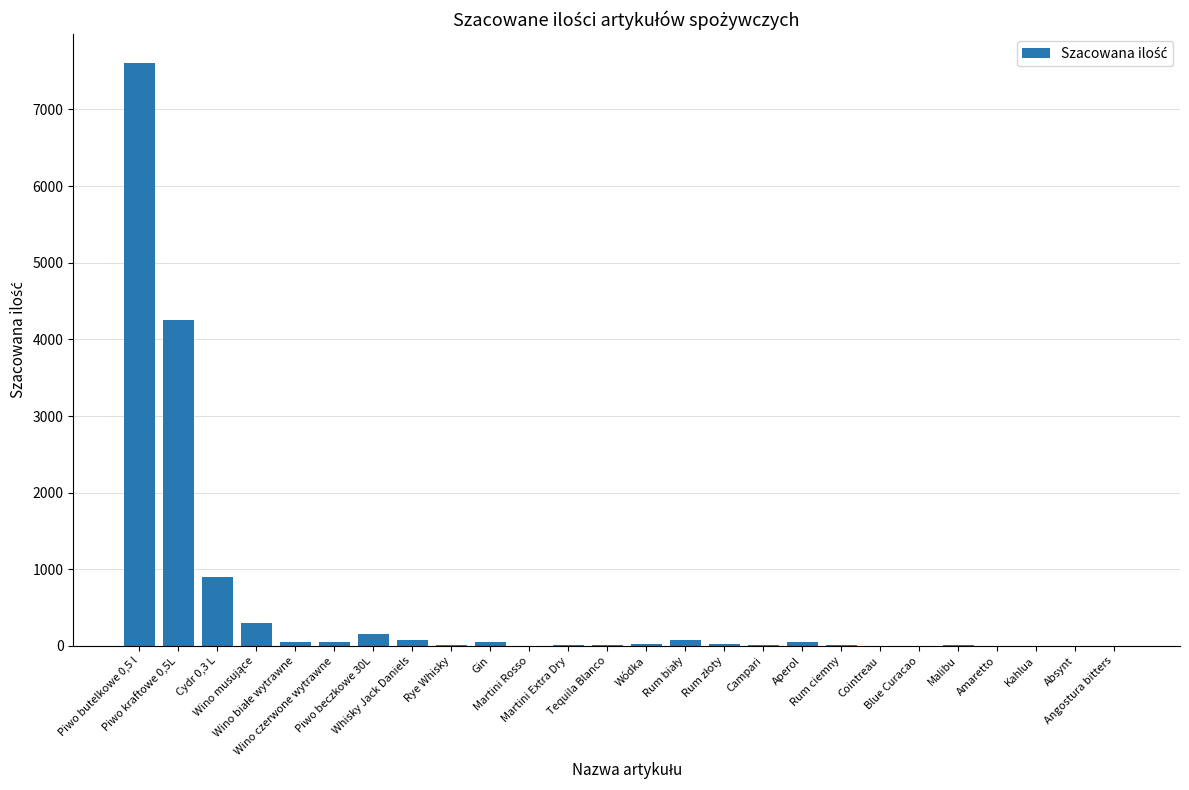

What is the sum of all values?

13703